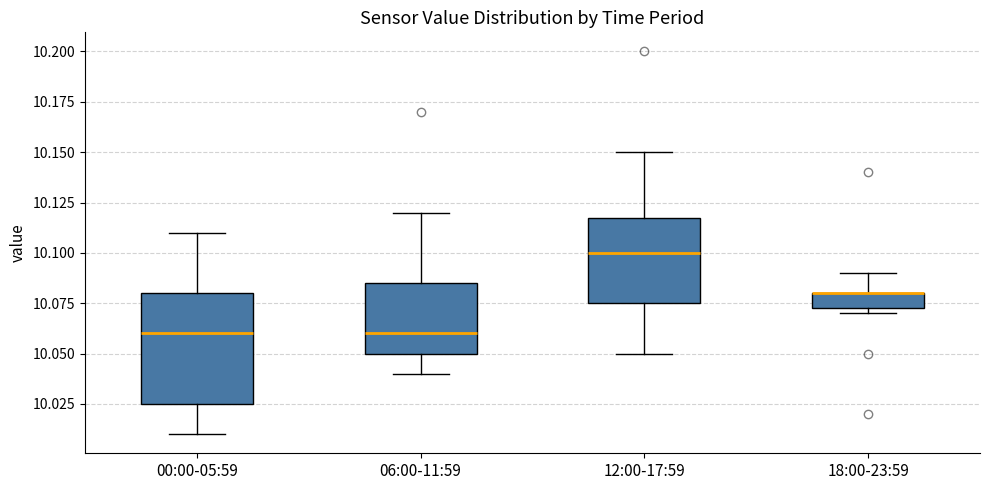

Where is the lower edge of the box for 00:00-05:59 on the y-axis? The values are not printed on the chart, so give them approximately, as read against the axis.

10.025